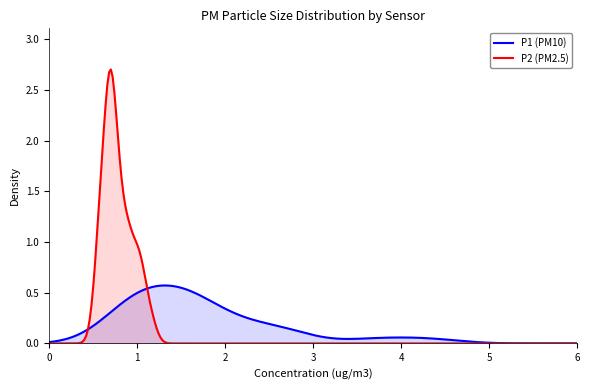

Which series has the largest range (max minus min)?

P2 (PM2.5)